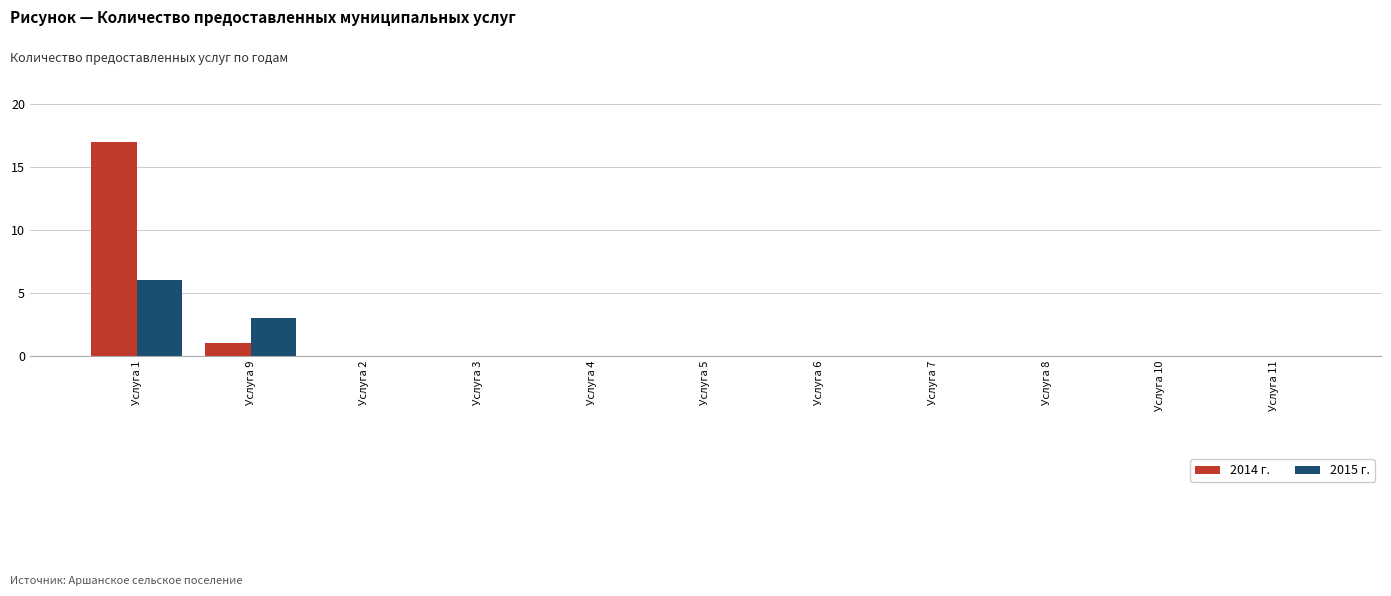

Which series has the widest spread of values?

2014 г.